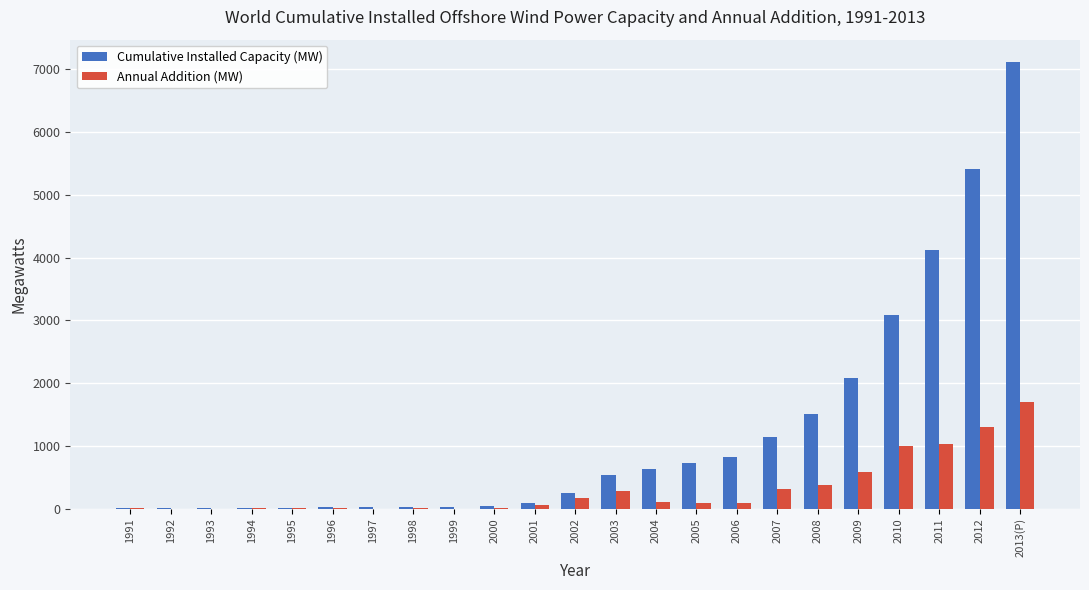

True or false: Cumulative Installed Capacity (MW) has a value of 7115.0 at 2013(P).

True